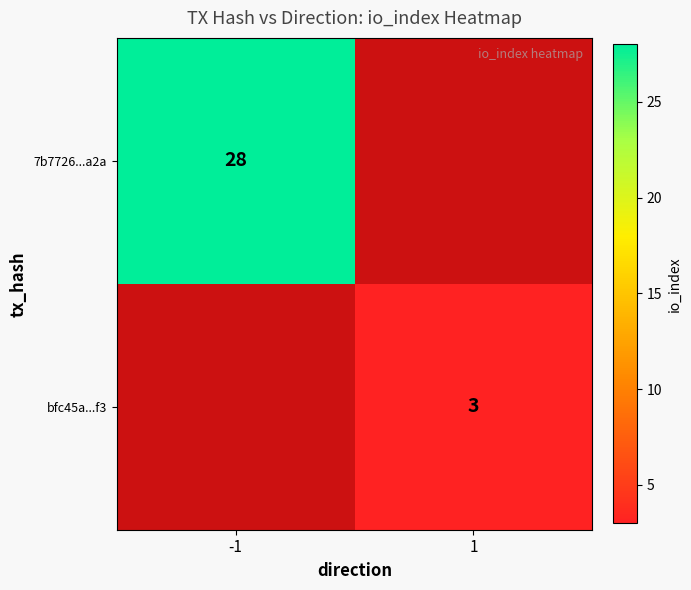

The value of bfc45a...f3 at 1 is 3. True or false?

True